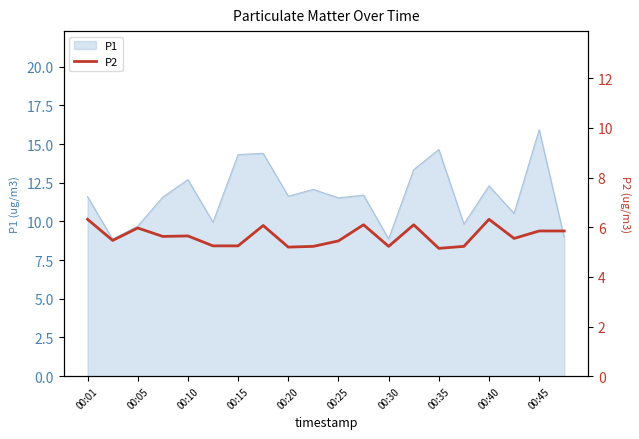

At which label does P1 first exceed 11?

00:01